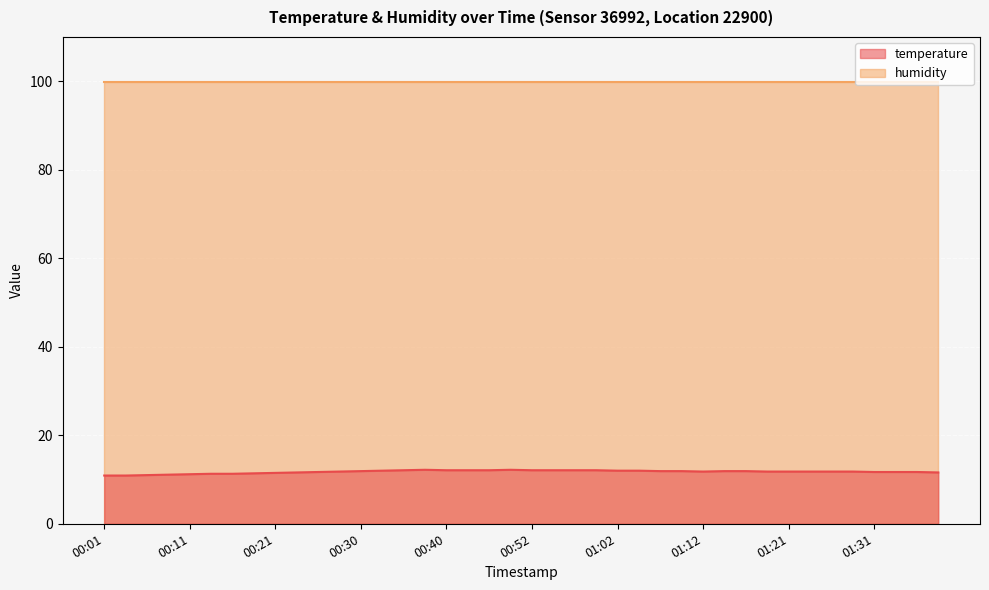

Reading left to right, what are all the values shown in this chart?

00:01=10.9	00:03=10.9	00:06=11.0	00:08=11.1	00:11=11.2	00:13=11.3	00:16=11.3	00:18=11.4	00:21=11.5	00:23=11.6	00:25=11.7	00:28=11.8	00:30=11.9	00:33=12.0	00:35=12.1	00:38=12.2	00:40=12.1	00:45=12.1	00:47=12.1	00:50=12.2	00:52=12.1	00:55=12.1	00:57=12.1	00:59=12.1	01:02=12.0	01:04=12.0	01:07=11.9	01:09=11.9	01:12=11.8	01:14=11.9	01:16=11.9	01:19=11.8	01:21=11.8	01:24=11.8	01:26=11.8	01:29=11.8	01:31=11.7	01:34=11.7	01:36=11.7	01:38=11.6